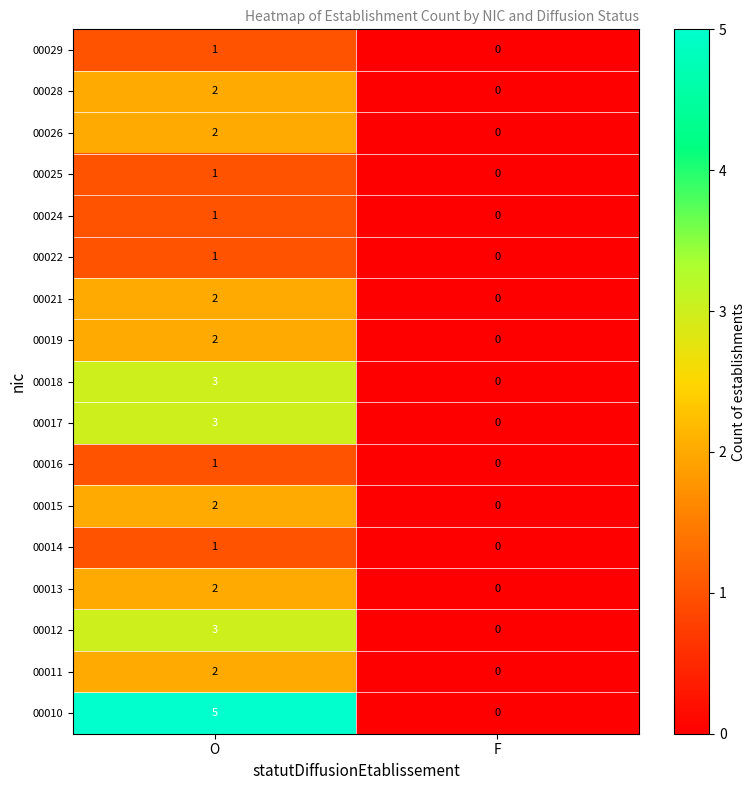

What is the difference between the maximum and minimum values in the 00018 series?

3